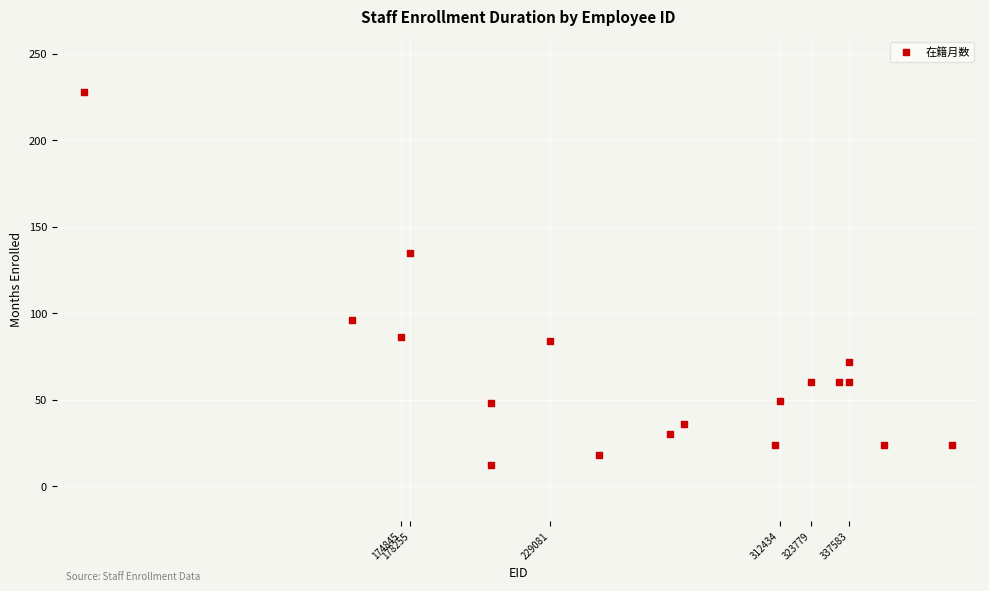

What Y value in the scatter plot is closest to 120?

135